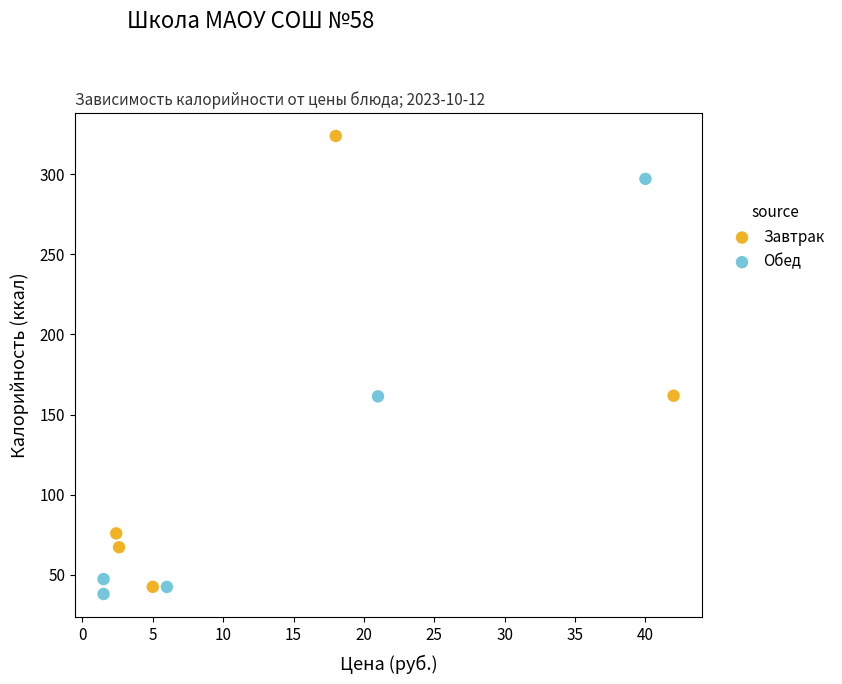

Which series contains the lowest Y value?

Обед